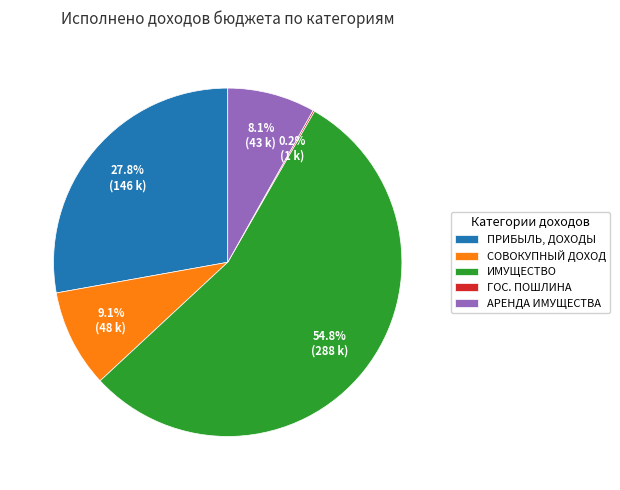

To the nearest percent, what is the average slice percentage?

20%